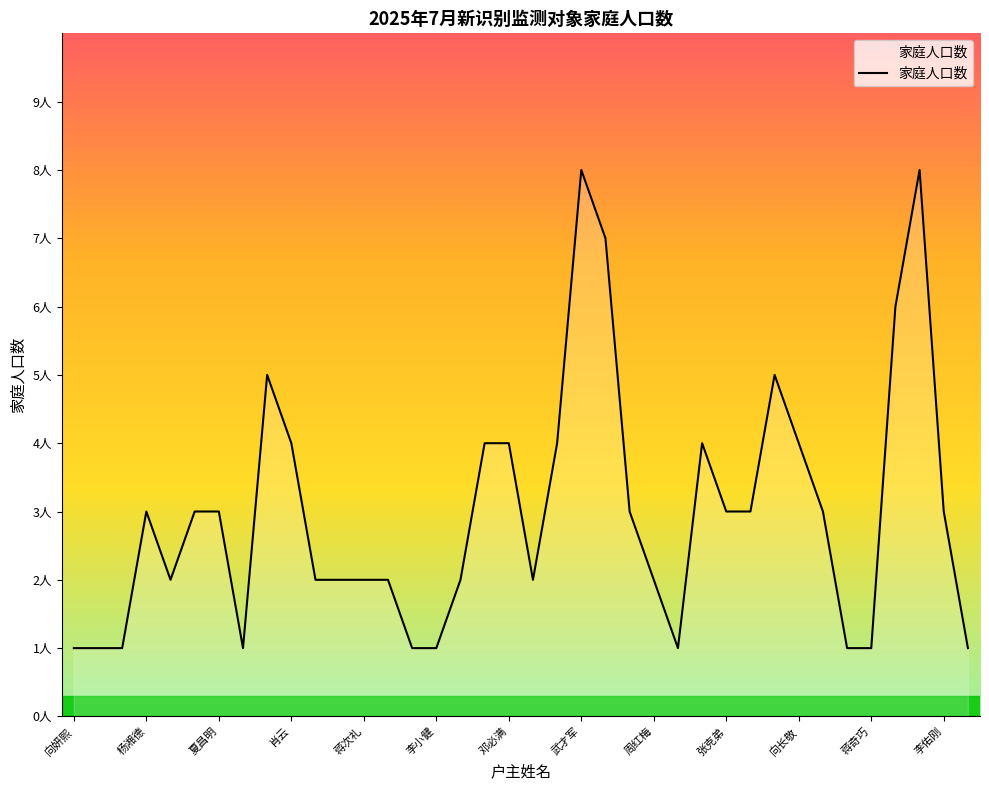

Which category has the highest value across all series?

武才军